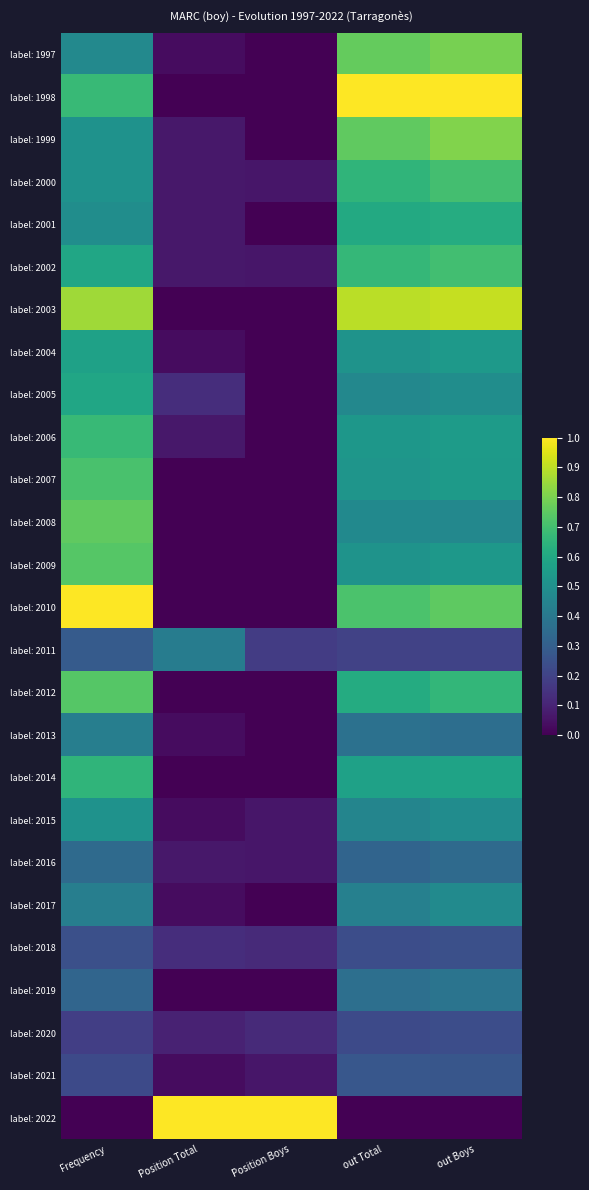

At which category is the sum across all series the highest?

out Boys